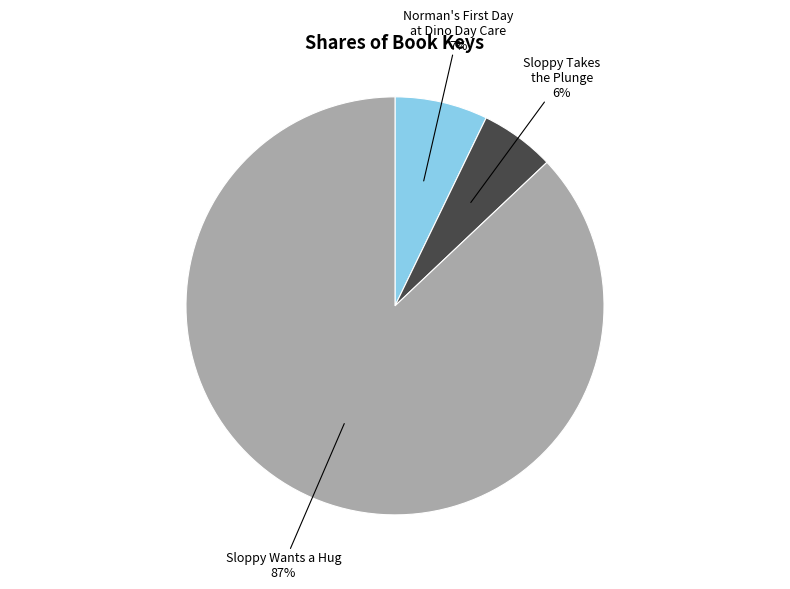

How many slices are in this pie chart?

3